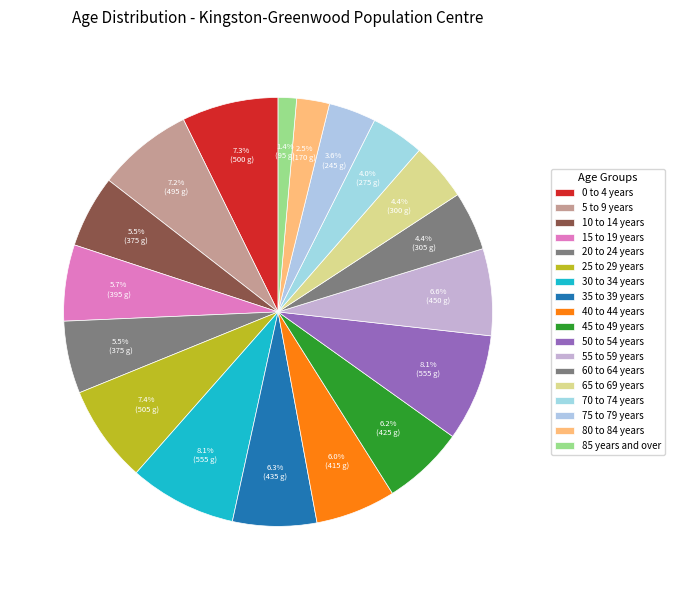

Combined, do 30 to 34 years and 80 to 84 years account for over 50%?

No